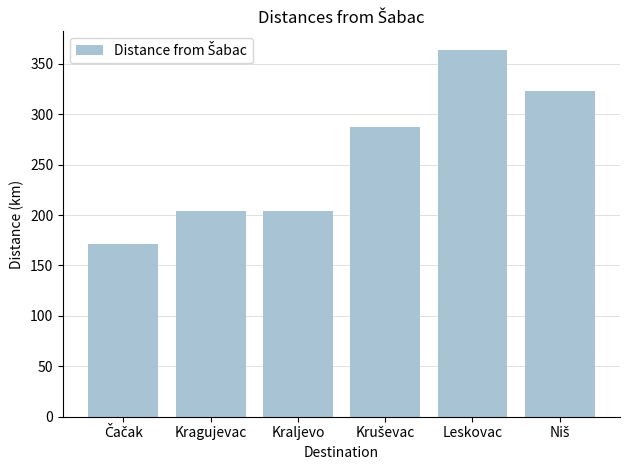

What is the value of the 5th bar from the left?

364